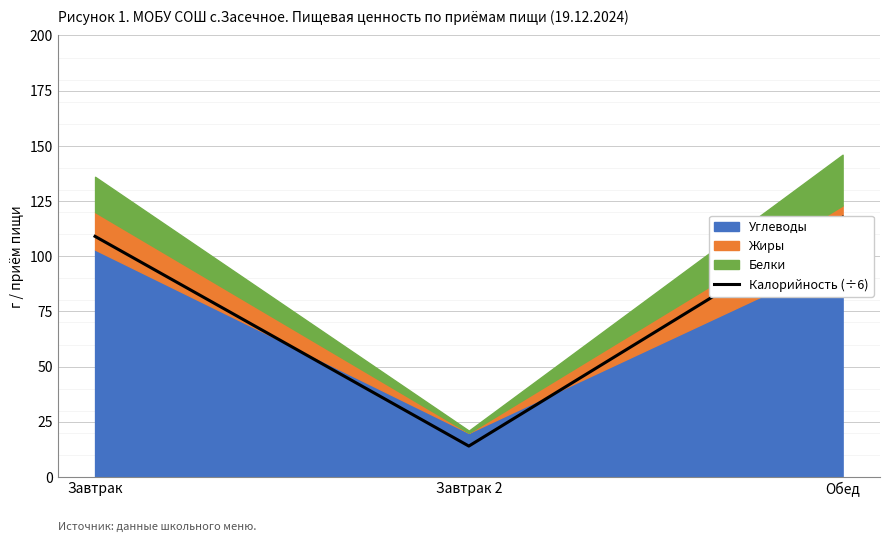

Reading right to left, transcribe all the data shown in this chart.

Обед=117.7	Завтрак 2=14.0	Завтрак=109.0